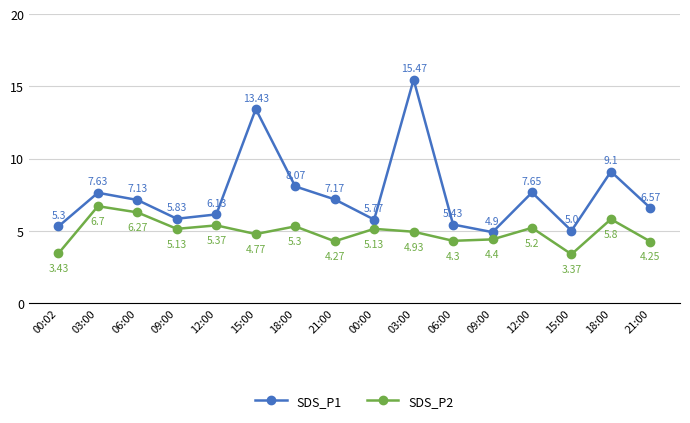

At which category is the sum across all series the highest?

03:00